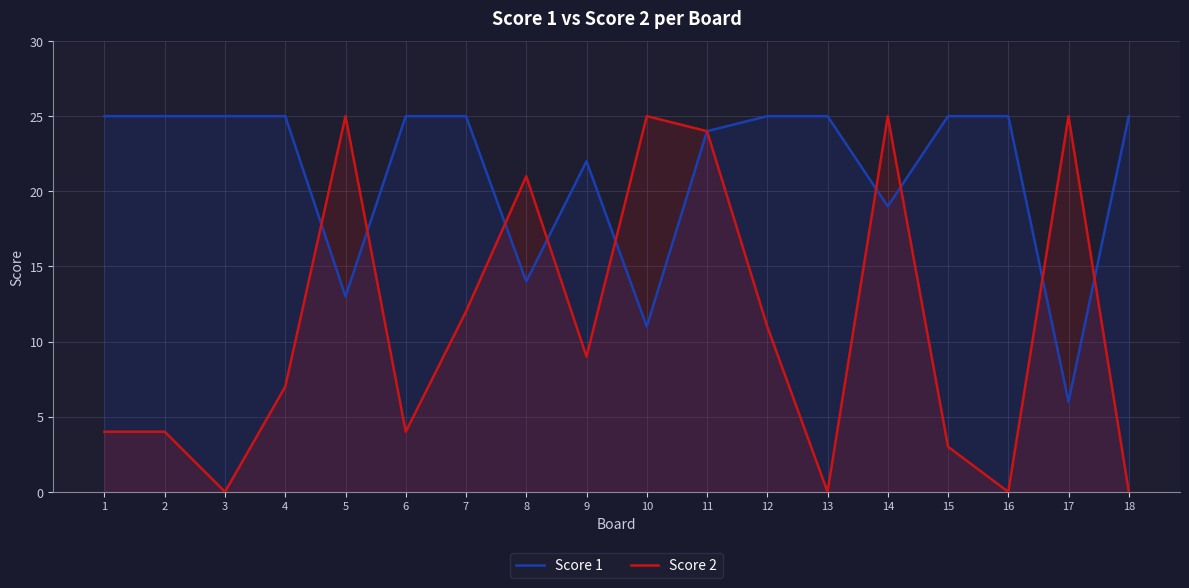

What is the value of the Score 1 point at the 18th from the left?

25